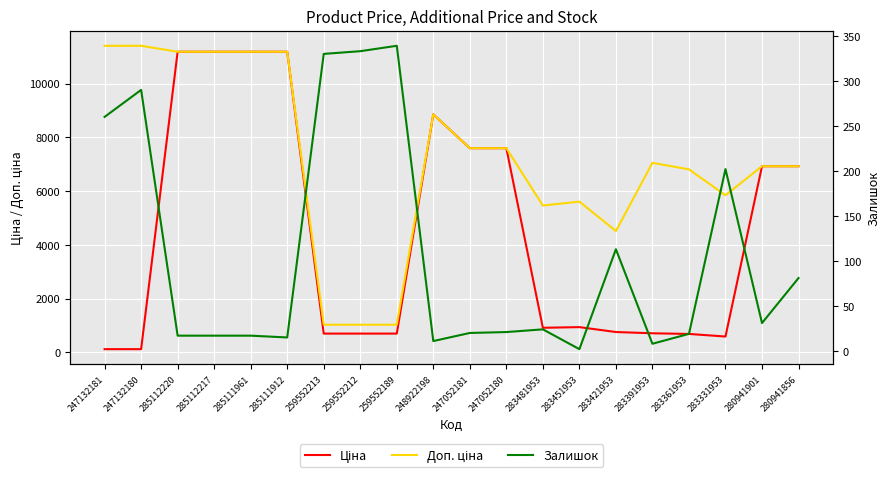

What is the sum of the Залишок values at 259552213 and 285112217?

347.0